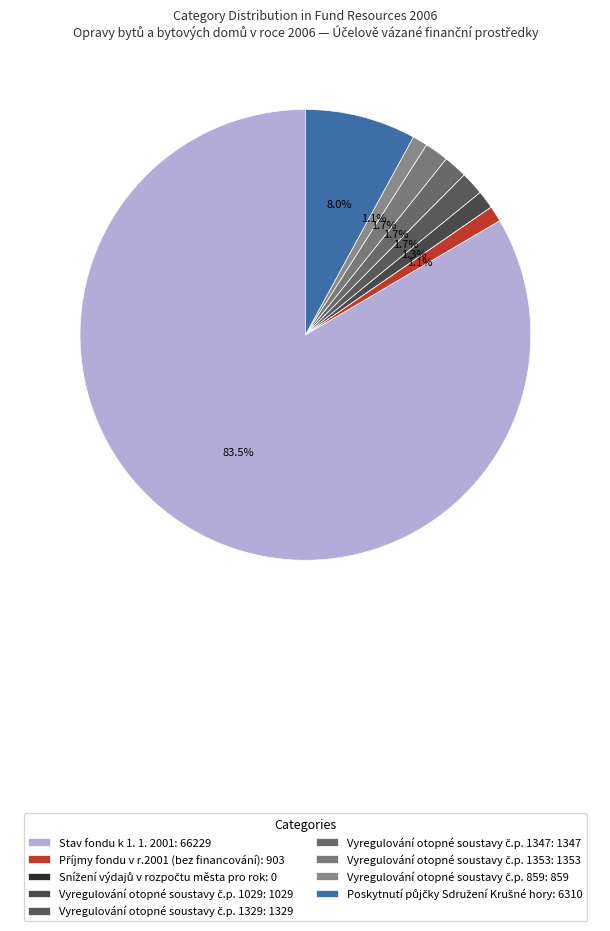

Which category has the smallest portion of the pie?

Snížení výdajů v rozpočtu města pro rok